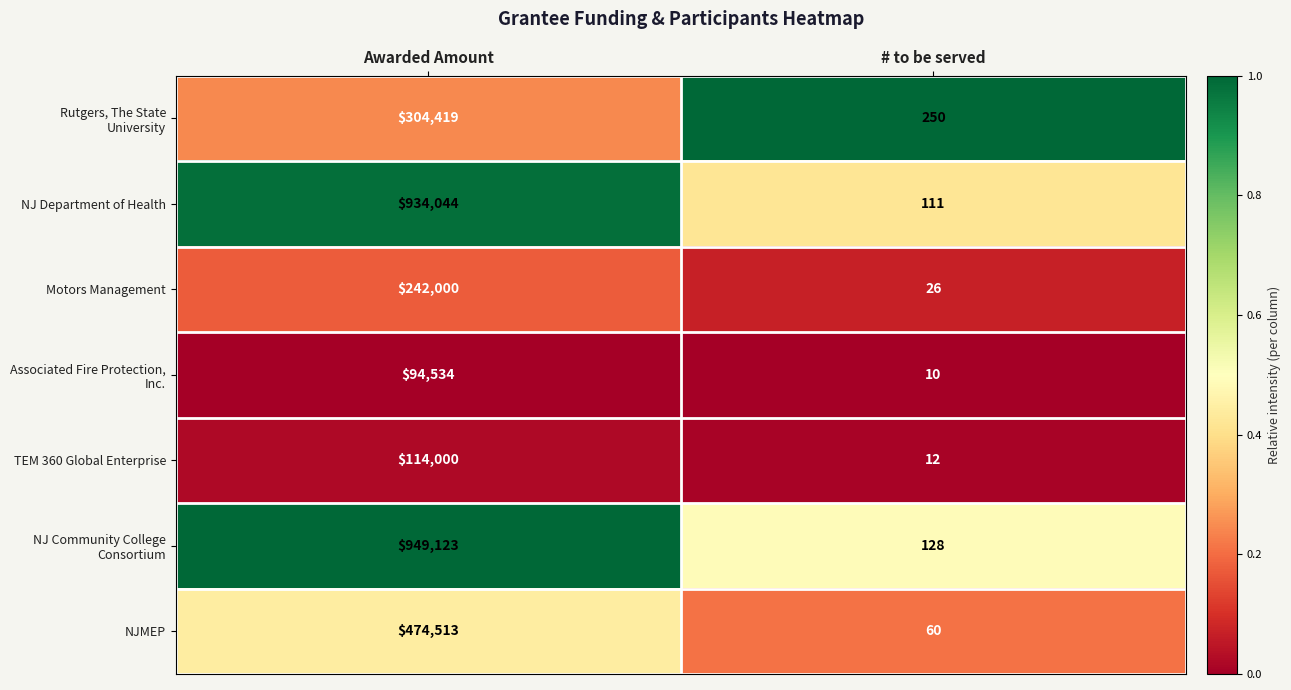

What is the approximate value of NJMEP at # to be served, to the nearest 50?

50